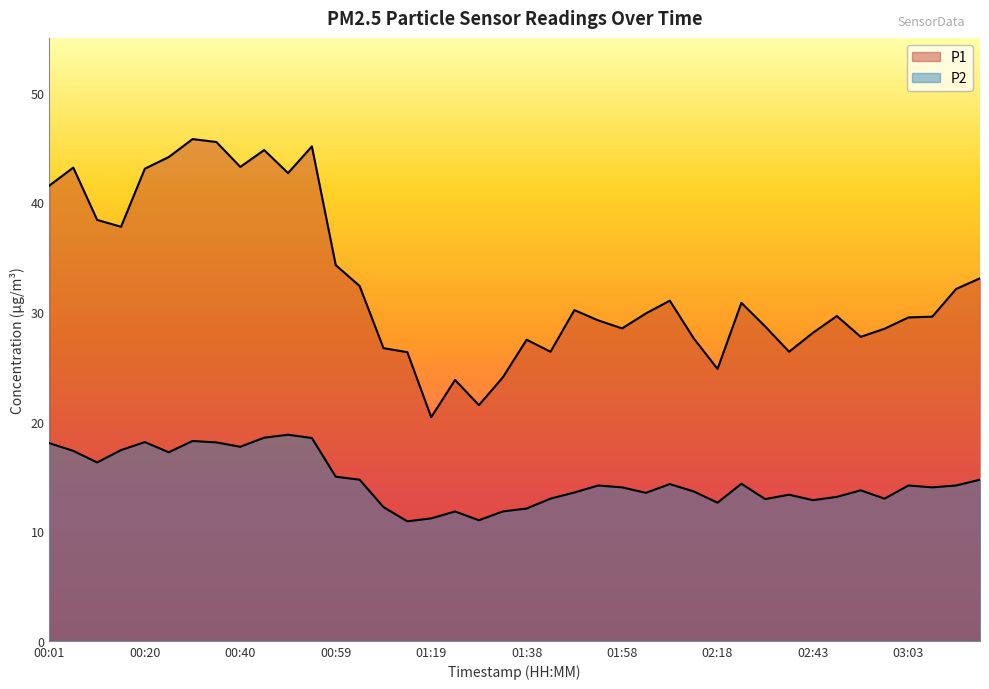

At how many categories does at least one series exceed 21?

39